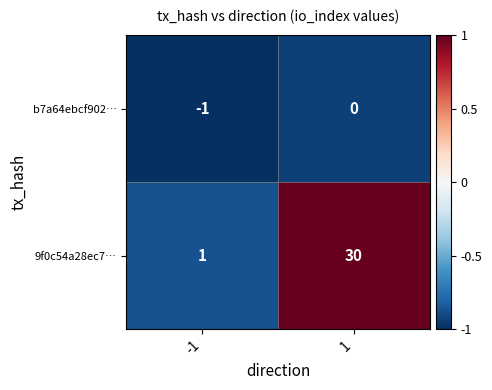

What is the approximate value of 9f0c54a28ec7… at 1, to the nearest 10?

30